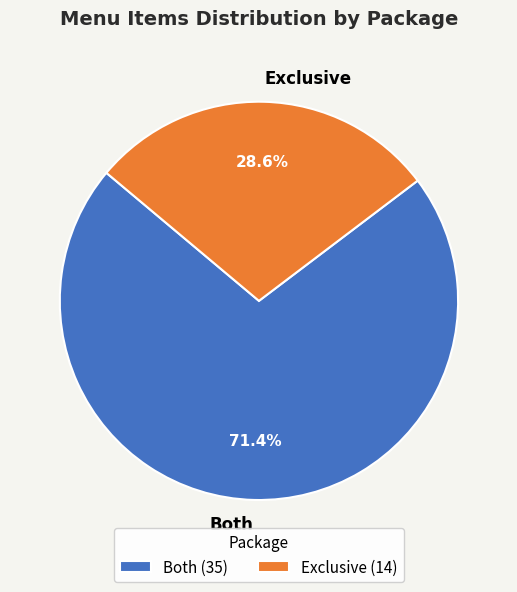

Which slice is the largest?

Both